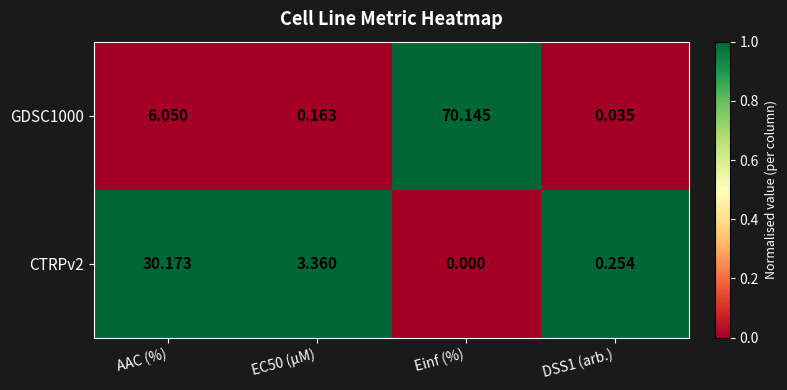

Is the value of GDSC1000 at Einf (%) greater than the value of CTRPv2 at DSS1 (arb.)?

Yes